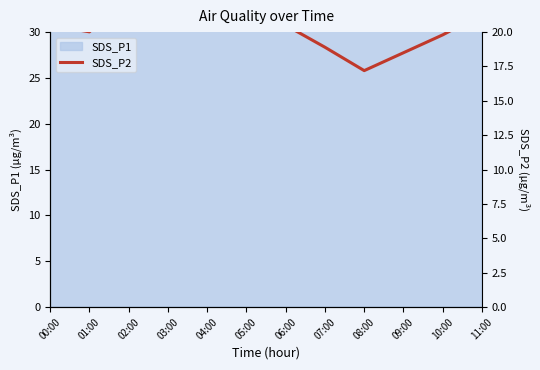

At which label does the data first exceed 20?

00:00